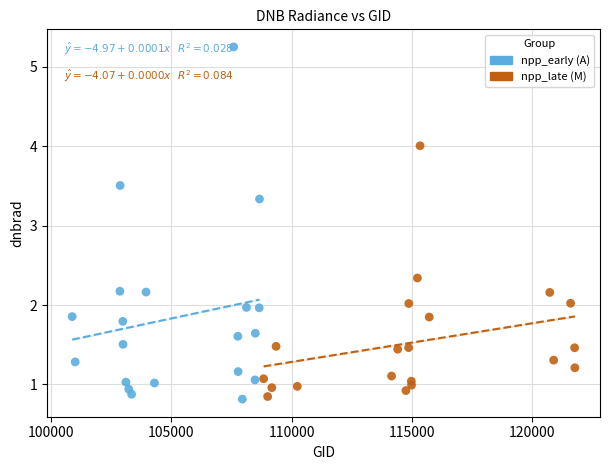

Which series has the widest spread of Y values?

npp_early (A)